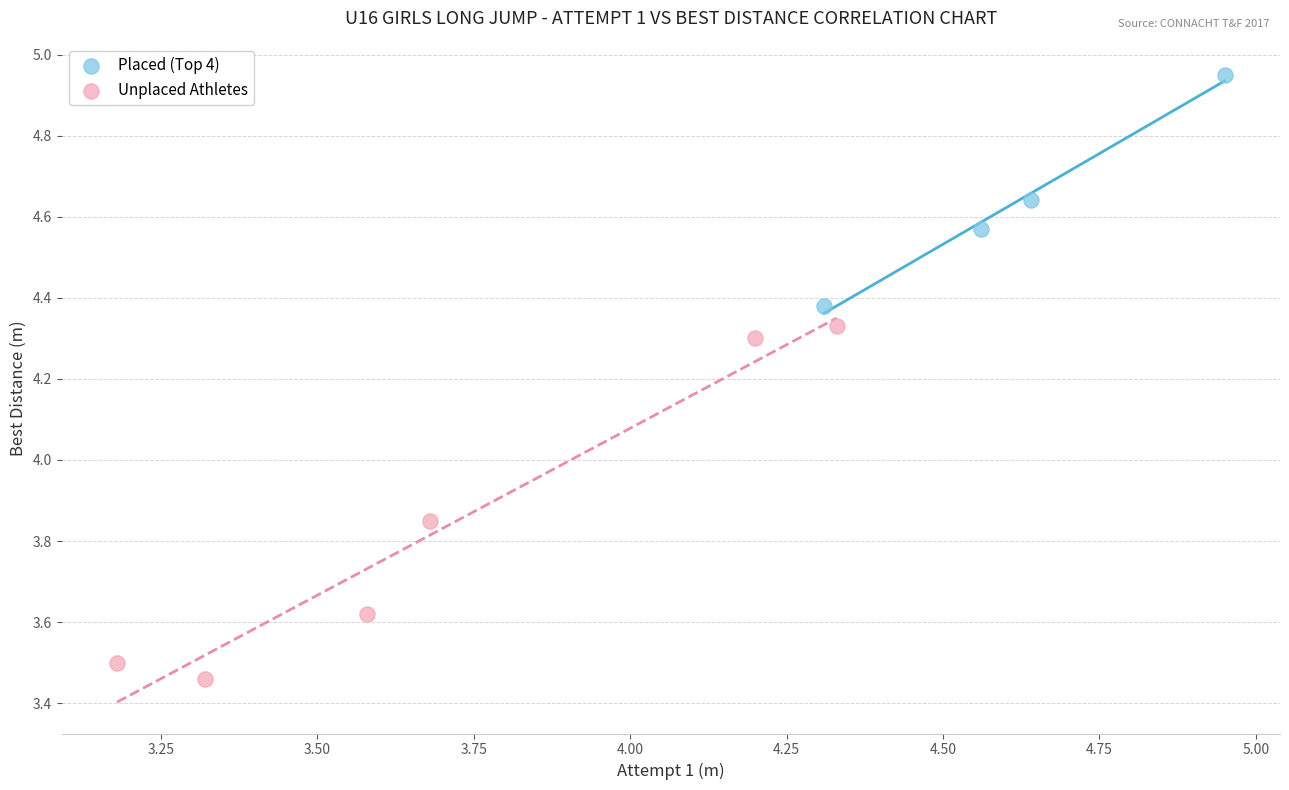

Which series reaches the minimum Y coordinate?

Unplaced Athletes